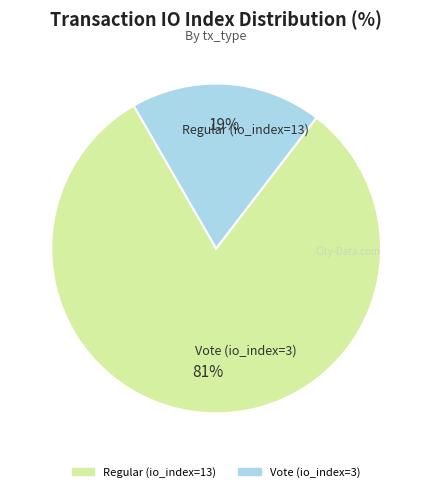

Which has a higher value, Vote (io_index=3) or Regular (io_index=13)?

Regular (io_index=13)